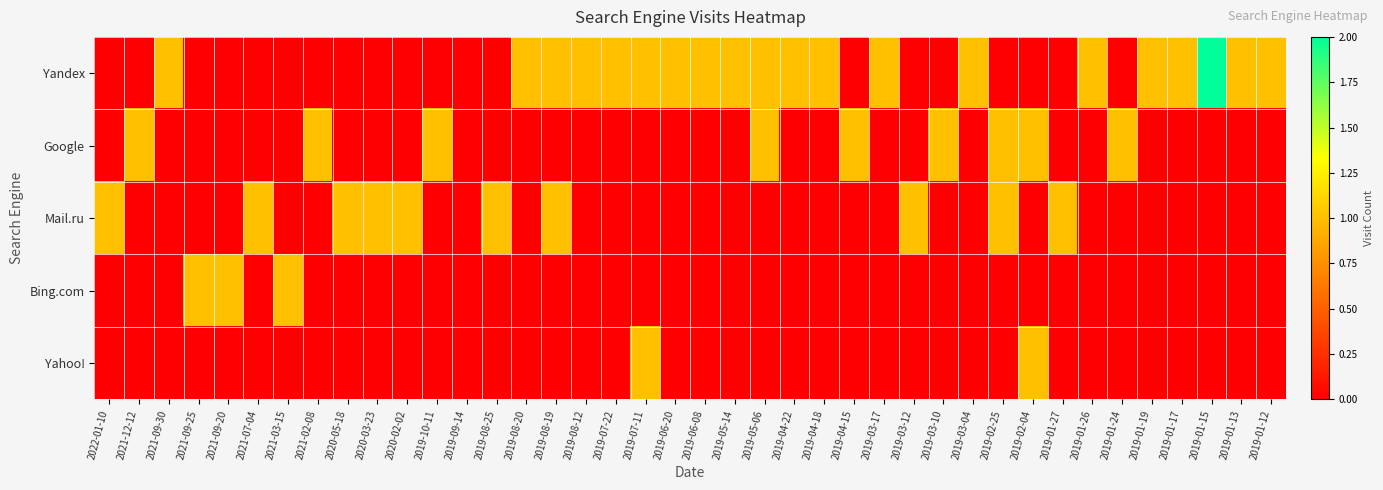

Reading right to left, extract all data points from this chart.

Yandex: 2019-01-12=1	2019-01-13=1	2019-01-15=2	2019-01-17=1	2019-01-19=1	2019-01-24=0	2019-01-26=1	2019-01-27=0	2019-02-04=0	2019-02-25=0	2019-03-04=1	2019-03-10=0	2019-03-12=0	2019-03-17=1	2019-04-15=0	2019-04-18=1	2019-04-22=1	2019-05-06=1	2019-05-14=1	2019-06-08=1	2019-06-20=1	2019-07-11=1	2019-07-22=1	2019-08-12=1	2019-08-19=1	2019-08-20=1	2019-08-25=0	2019-09-14=0	2019-10-11=0	2020-02-02=0	2020-03-23=0	2020-05-18=0	2021-02-08=0	2021-03-15=0	2021-07-04=0	2021-09-20=0	2021-09-25=0	2021-09-30=1	2021-12-12=0	2022-01-10=0
Google: 2019-01-12=0	2019-01-13=0	2019-01-15=0	2019-01-17=0	2019-01-19=0	2019-01-24=1	2019-01-26=0	2019-01-27=0	2019-02-04=1	2019-02-25=1	2019-03-04=0	2019-03-10=1	2019-03-12=0	2019-03-17=0	2019-04-15=1	2019-04-18=0	2019-04-22=0	2019-05-06=1	2019-05-14=0	2019-06-08=0	2019-06-20=0	2019-07-11=0	2019-07-22=0	2019-08-12=0	2019-08-19=0	2019-08-20=0	2019-08-25=0	2019-09-14=0	2019-10-11=1	2020-02-02=0	2020-03-23=0	2020-05-18=0	2021-02-08=1	2021-03-15=0	2021-07-04=0	2021-09-20=0	2021-09-25=0	2021-09-30=0	2021-12-12=1	2022-01-10=0
Mail.ru: 2019-01-12=0	2019-01-13=0	2019-01-15=0	2019-01-17=0	2019-01-19=0	2019-01-24=0	2019-01-26=0	2019-01-27=1	2019-02-04=0	2019-02-25=1	2019-03-04=0	2019-03-10=0	2019-03-12=1	2019-03-17=0	2019-04-15=0	2019-04-18=0	2019-04-22=0	2019-05-06=0	2019-05-14=0	2019-06-08=0	2019-06-20=0	2019-07-11=0	2019-07-22=0	2019-08-12=0	2019-08-19=1	2019-08-20=0	2019-08-25=1	2019-09-14=0	2019-10-11=0	2020-02-02=1	2020-03-23=1	2020-05-18=1	2021-02-08=0	2021-03-15=0	2021-07-04=1	2021-09-20=0	2021-09-25=0	2021-09-30=0	2021-12-12=0	2022-01-10=1
Bing.com: 2019-01-12=0	2019-01-13=0	2019-01-15=0	2019-01-17=0	2019-01-19=0	2019-01-24=0	2019-01-26=0	2019-01-27=0	2019-02-04=0	2019-02-25=0	2019-03-04=0	2019-03-10=0	2019-03-12=0	2019-03-17=0	2019-04-15=0	2019-04-18=0	2019-04-22=0	2019-05-06=0	2019-05-14=0	2019-06-08=0	2019-06-20=0	2019-07-11=0	2019-07-22=0	2019-08-12=0	2019-08-19=0	2019-08-20=0	2019-08-25=0	2019-09-14=0	2019-10-11=0	2020-02-02=0	2020-03-23=0	2020-05-18=0	2021-02-08=0	2021-03-15=1	2021-07-04=0	2021-09-20=1	2021-09-25=1	2021-09-30=0	2021-12-12=0	2022-01-10=0
Yahoo!: 2019-01-12=0	2019-01-13=0	2019-01-15=0	2019-01-17=0	2019-01-19=0	2019-01-24=0	2019-01-26=0	2019-01-27=0	2019-02-04=1	2019-02-25=0	2019-03-04=0	2019-03-10=0	2019-03-12=0	2019-03-17=0	2019-04-15=0	2019-04-18=0	2019-04-22=0	2019-05-06=0	2019-05-14=0	2019-06-08=0	2019-06-20=0	2019-07-11=1	2019-07-22=0	2019-08-12=0	2019-08-19=0	2019-08-20=0	2019-08-25=0	2019-09-14=0	2019-10-11=0	2020-02-02=0	2020-03-23=0	2020-05-18=0	2021-02-08=0	2021-03-15=0	2021-07-04=0	2021-09-20=0	2021-09-25=0	2021-09-30=0	2021-12-12=0	2022-01-10=0